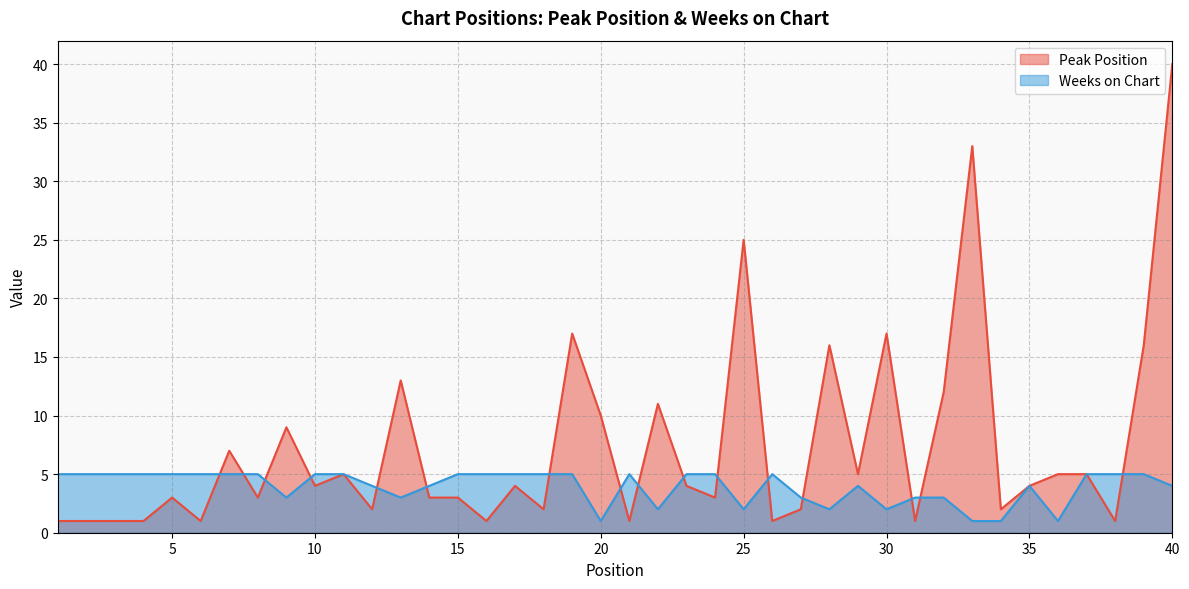

List the series in order of their overall mean, highest first.

Peak Position, Weeks on Chart